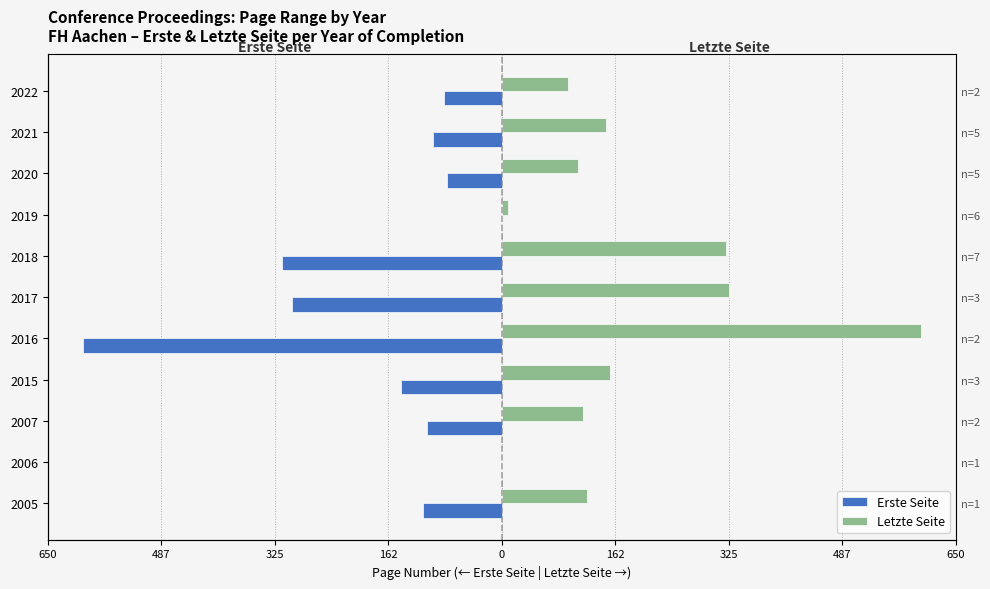

Is it true that Erste Seite equals -80 at 2018?

False